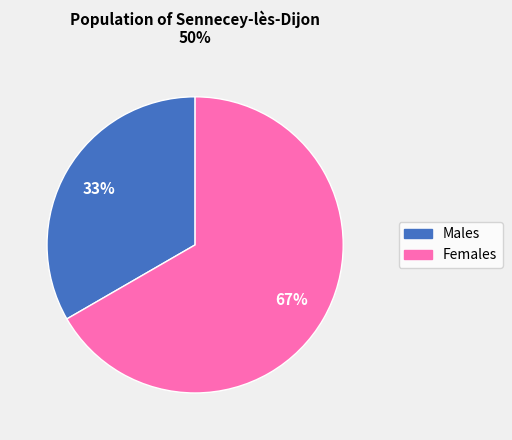

Is there any slice that represents more than half of the pie?

Yes